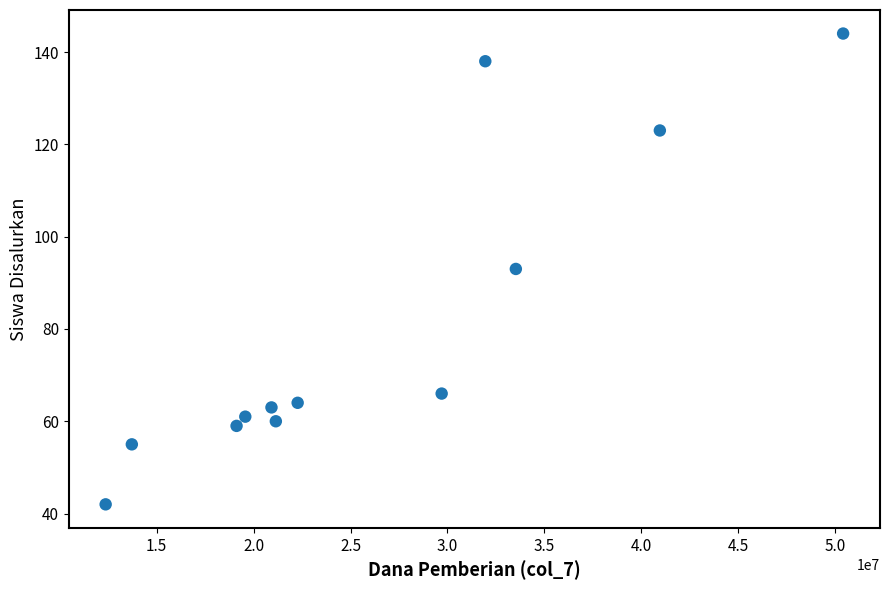

What is the average X value?

26306250